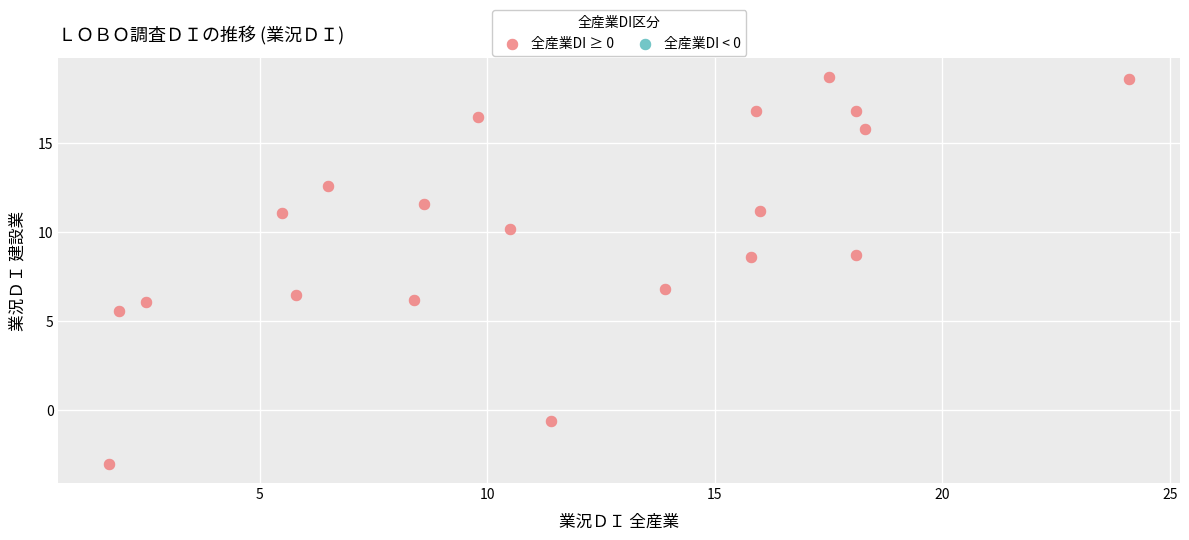

What is the range of Y values (max minus min)?

21.7